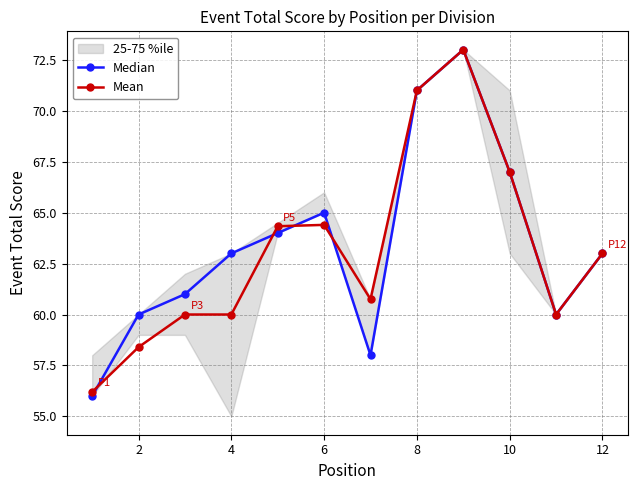

True or false: Mean has a value of 64.4 at 6.

True